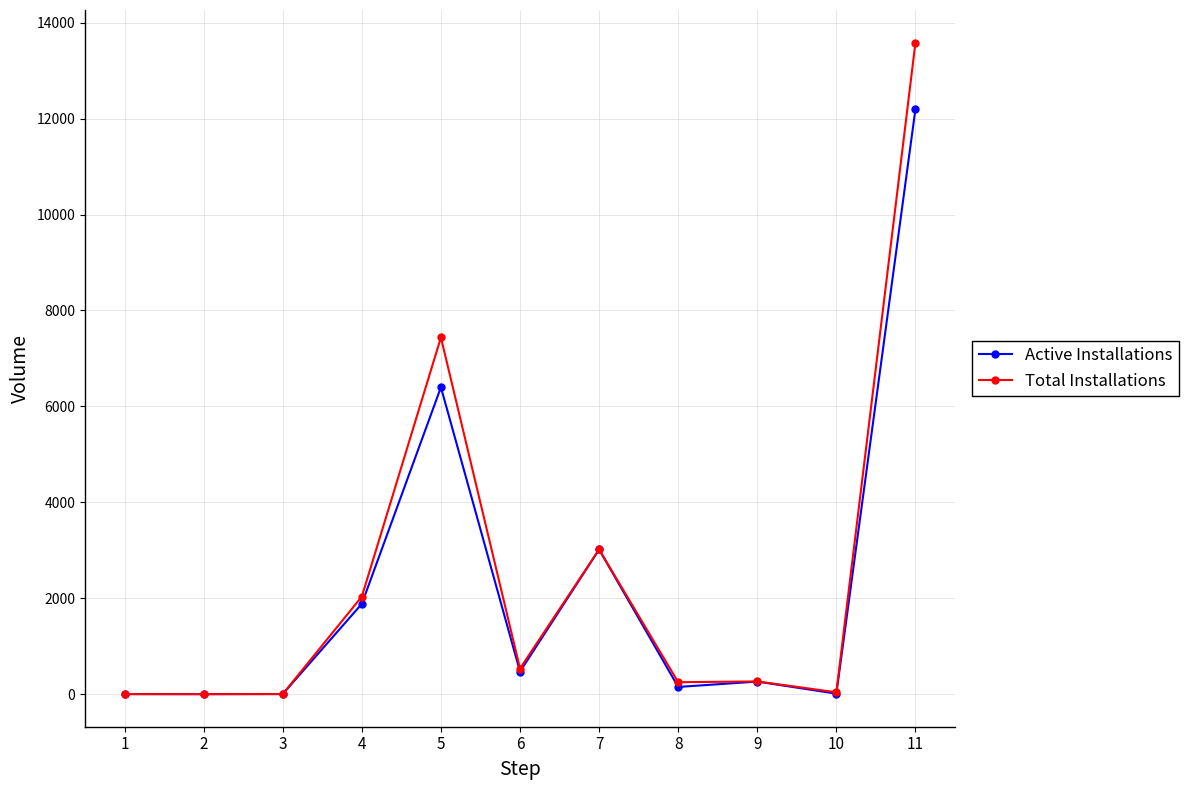

The value of Active Installations at 6 is 471. True or false?

True